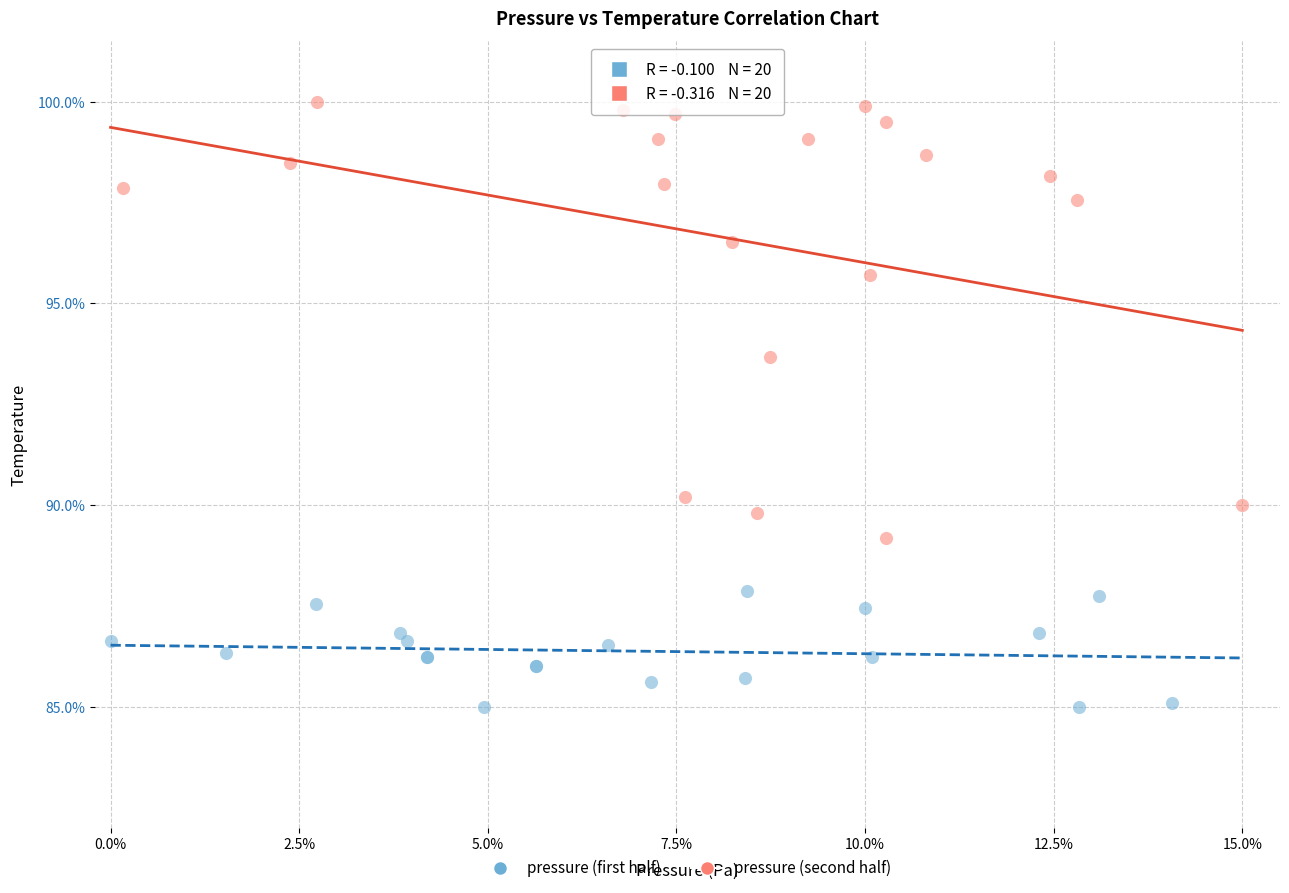

Which series contains the highest Y value?

pressure (second half)